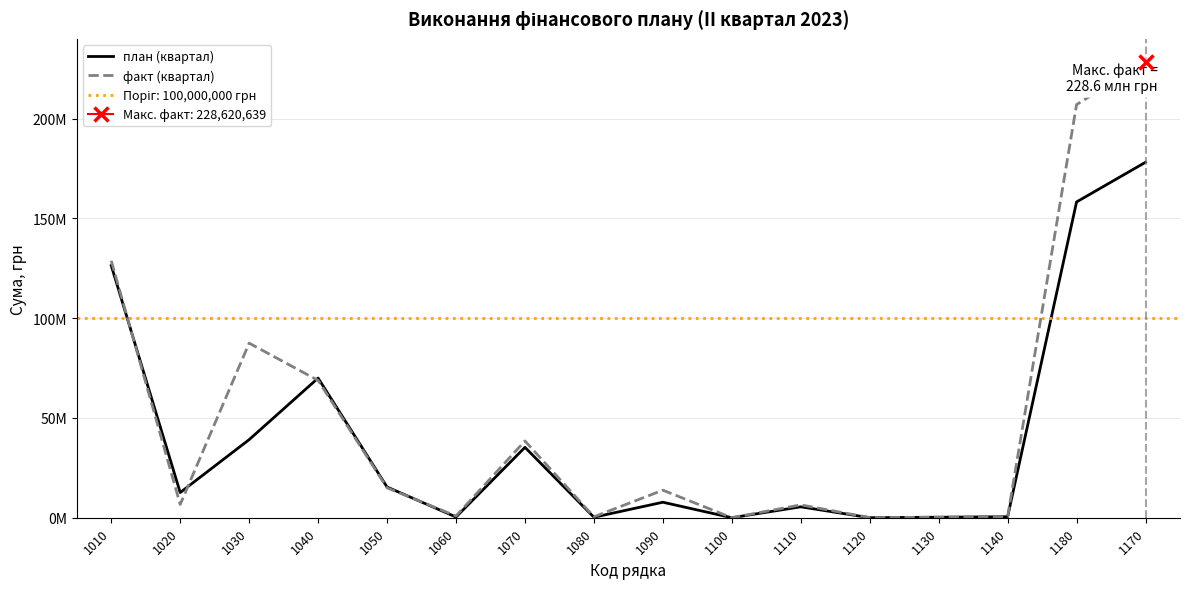

The value of факт (квартал) at 1010 is 128825311. True or false?

True